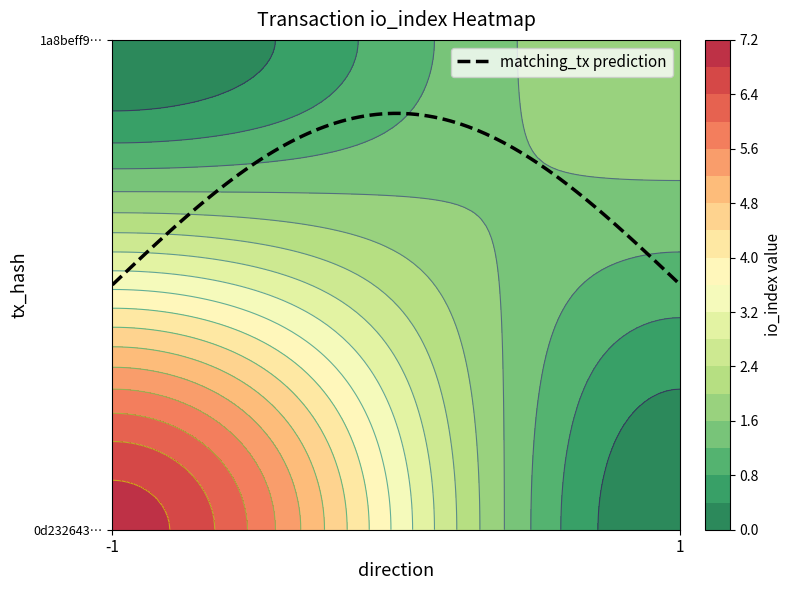

Which series has the largest total across all categories?

0d2326439a3f91d6602fcaffbcf6425e5503012